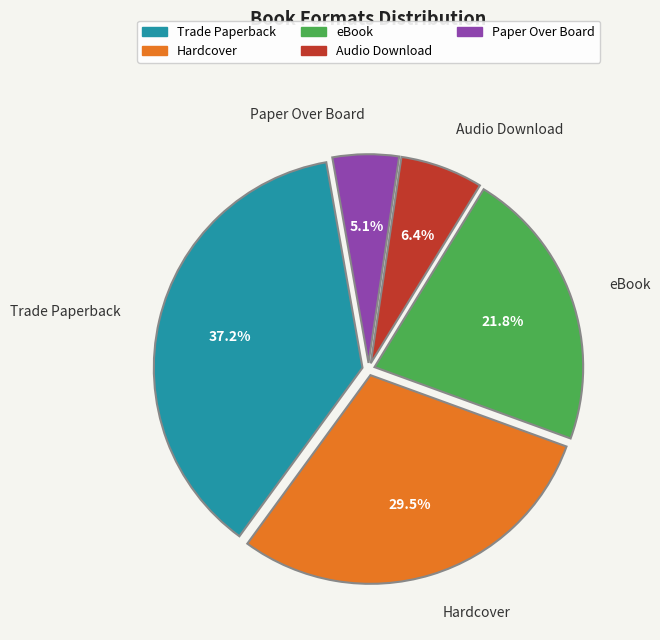

Approximately how many times larger is the value at Audio Download compared to eBook?

0.3